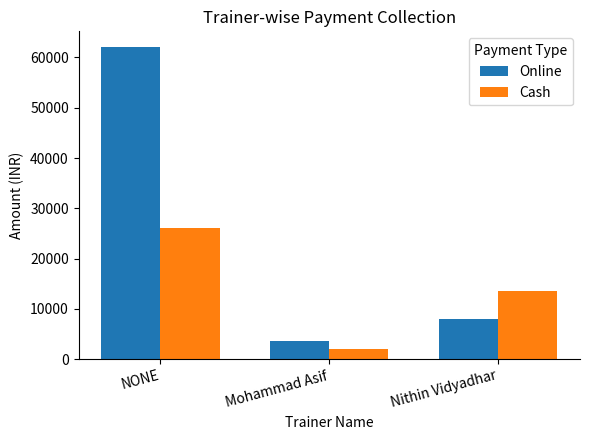

Reading left to right, what are all the values shown in this chart?

Online: NONE=62100	Mohammad Asif=3500	Nithin Vidyadhar=8000
Cash: NONE=26000	Mohammad Asif=2000	Nithin Vidyadhar=13500